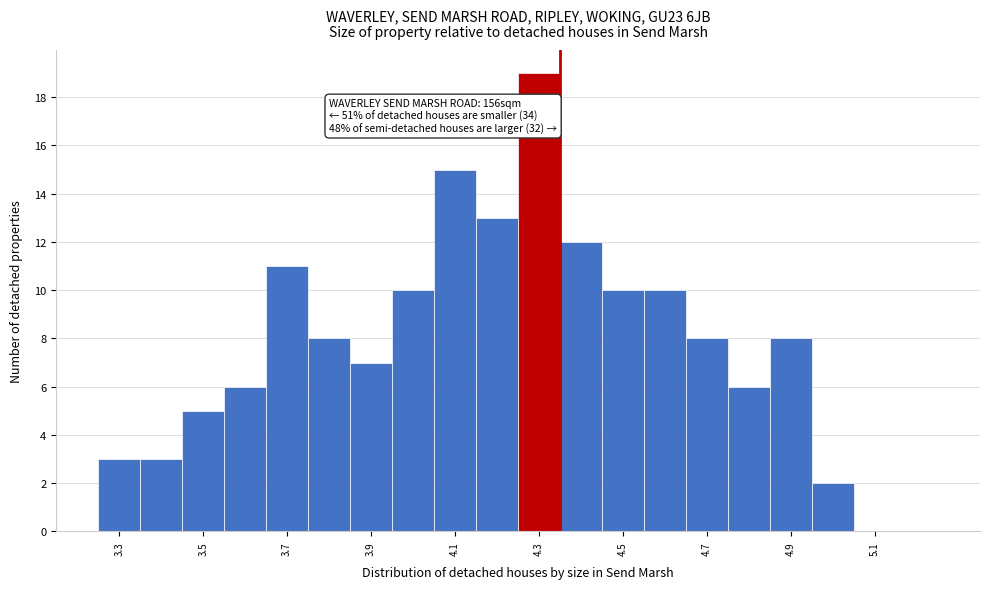

Which range on the x-axis has the tallest bar?

4.25 to 4.35